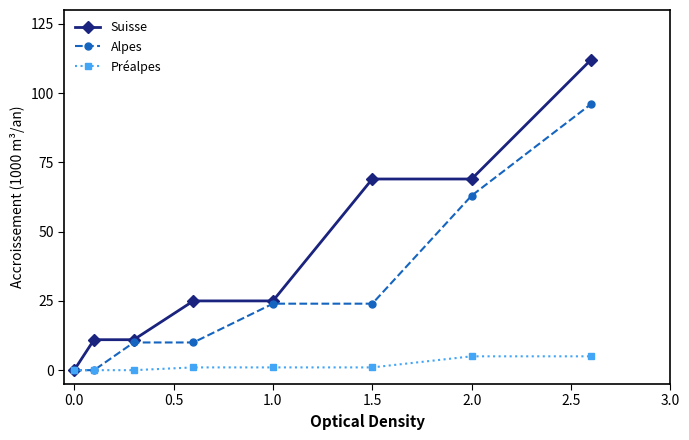

What is the sum of all Alpes values?

227